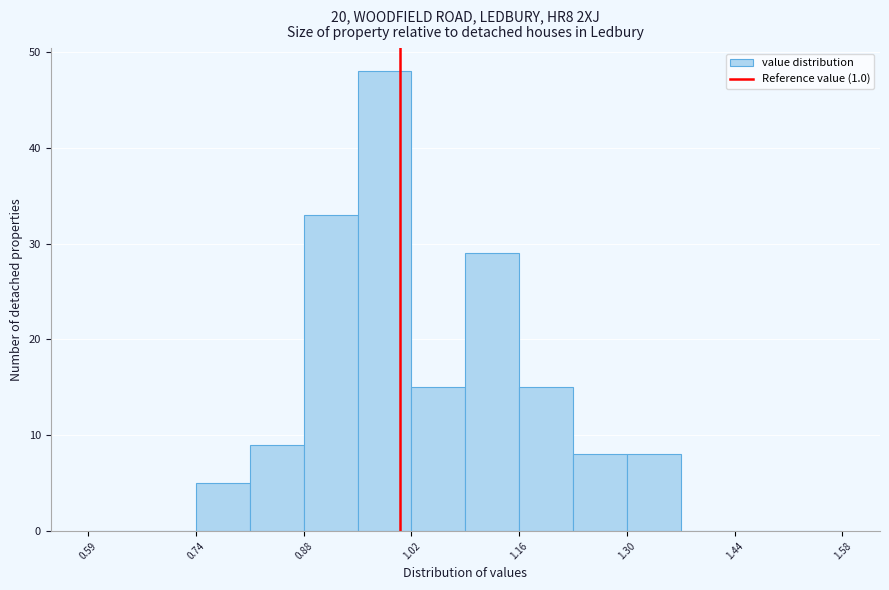

Read against the x-axis, roughly where is the centre of the tallest bar?

0.98